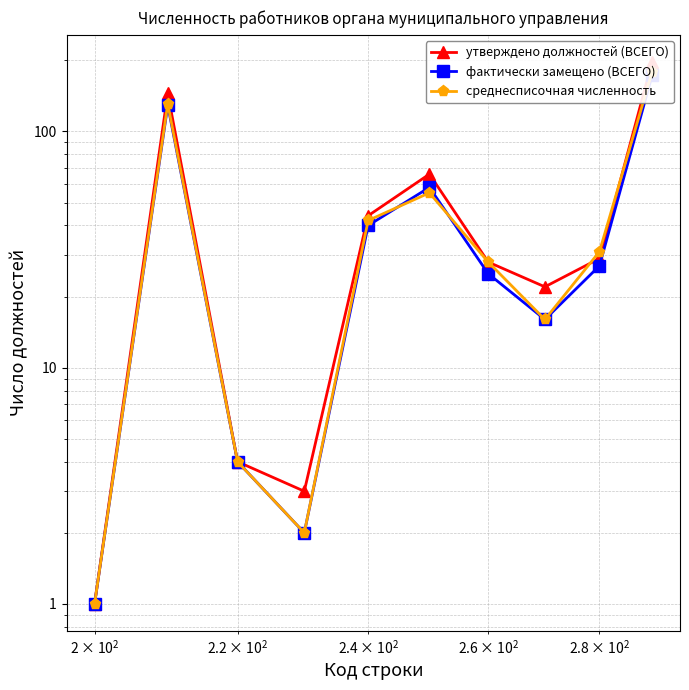

What is the average value of the фактически замещено (ВСЕГО) series?

48